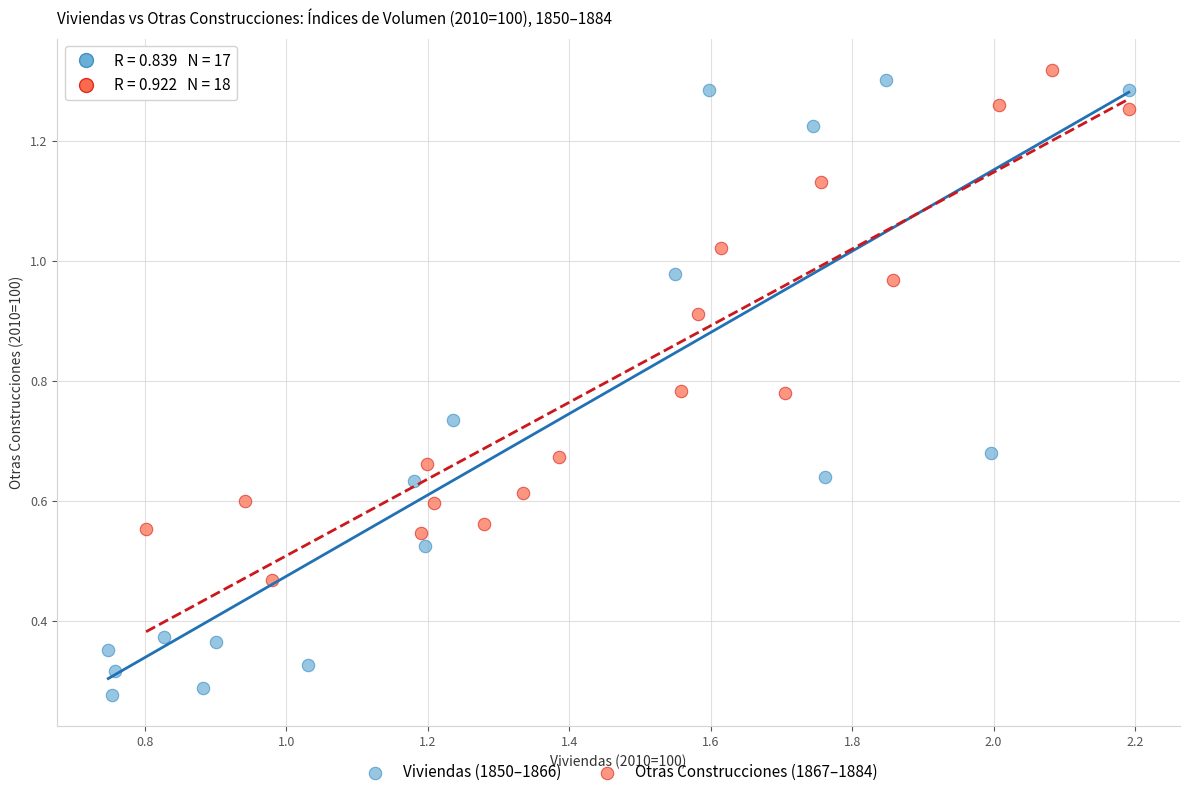

Which series reaches the minimum Y coordinate?

Viviendas (1850–1866)